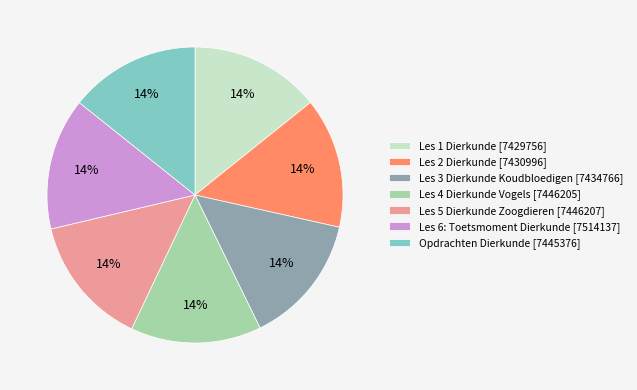

Do Les 4 Dierkunde Vogels [7446205] and Les 5 Dierkunde Zoogdieren [7446207] together represent more than half of the pie?

No